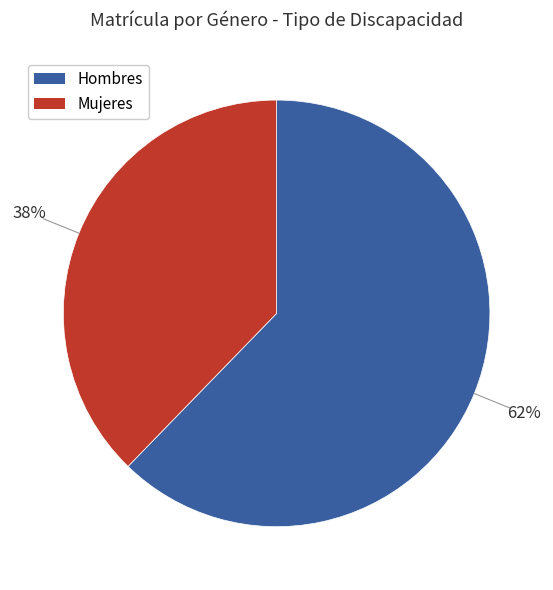

Rank the categories by value from highest to lowest.

Hombres, Mujeres